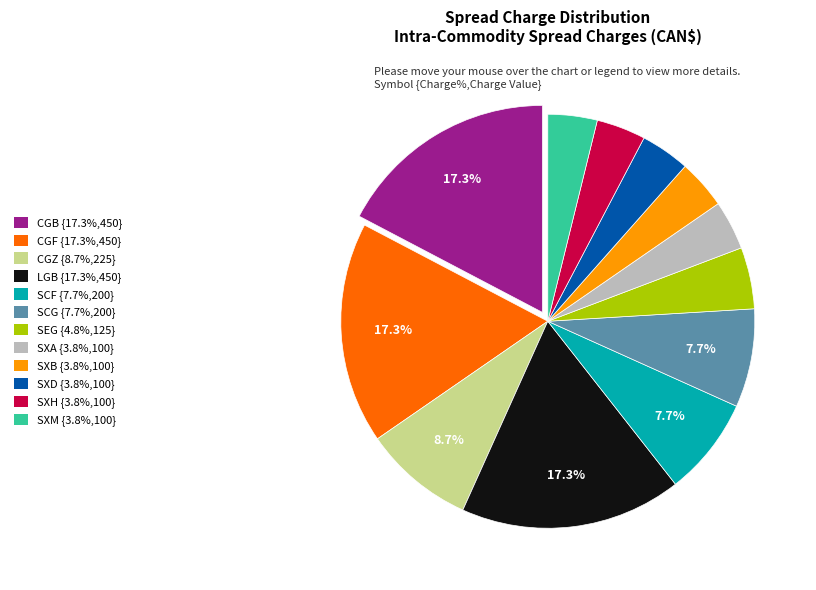

Do SXD {3.8%,100} and CGZ {8.7%,225} together represent more than half of the pie?

No